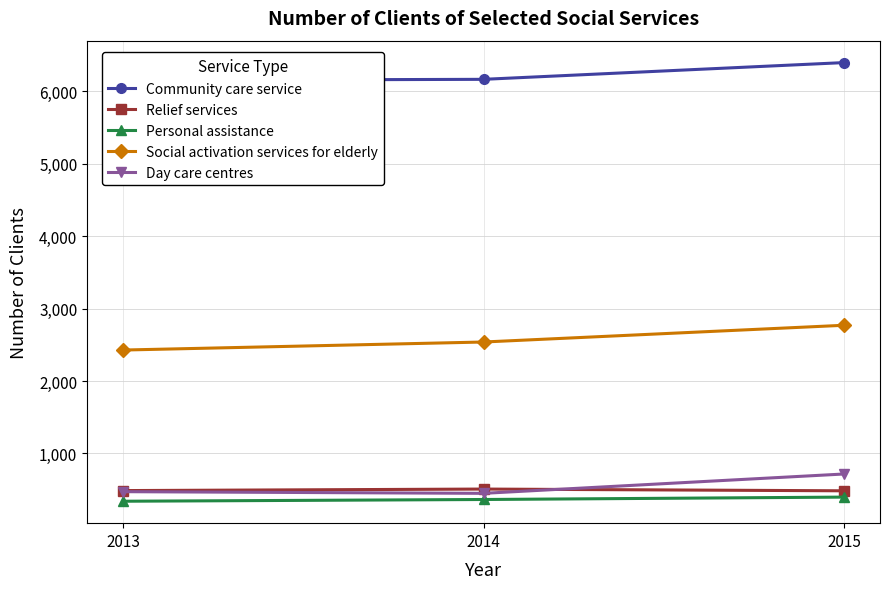

Which series has the widest spread of values?

Social activation services for elderly